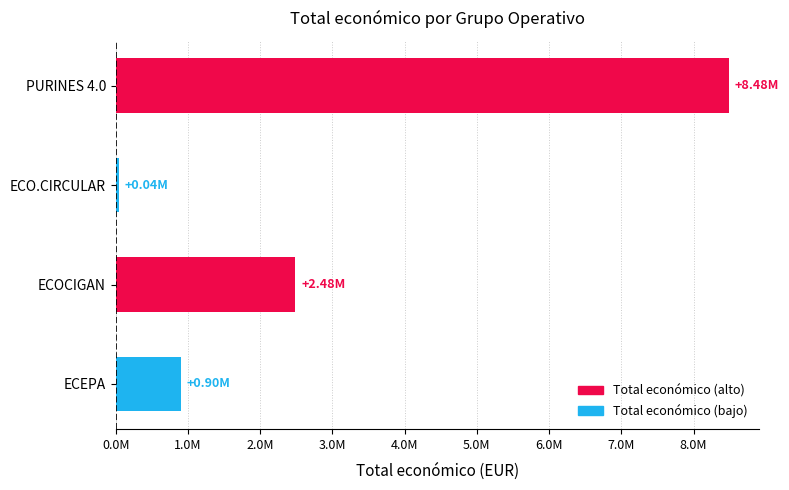

Does the chart contain any negative values?

No